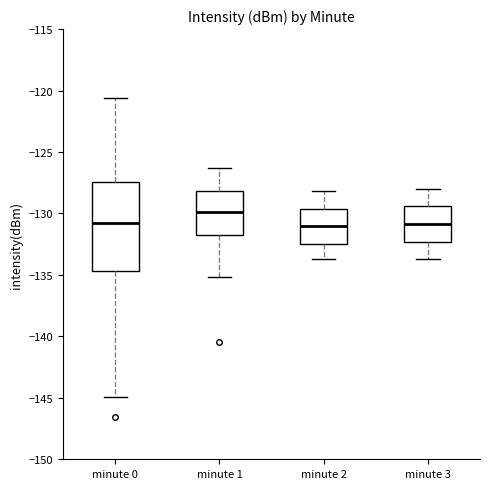

Reading left to right, read every box against the y-axis: the position of its median line, the range the box covers, and the ends of its whiskers. The values are not printed on the chart, so give them approximately, as read against the axis.

minute 0: median -131.0, box -134.5 to -127.5, whiskers -145.0 to -120.5
minute 1: median -130.0, box -131.5 to -128.0, whiskers -135.0 to -126.5
minute 2: median -131.0, box -132.5 to -129.5, whiskers -133.5 to -128.0
minute 3: median -131.0, box -132.5 to -129.5, whiskers -133.5 to -128.0